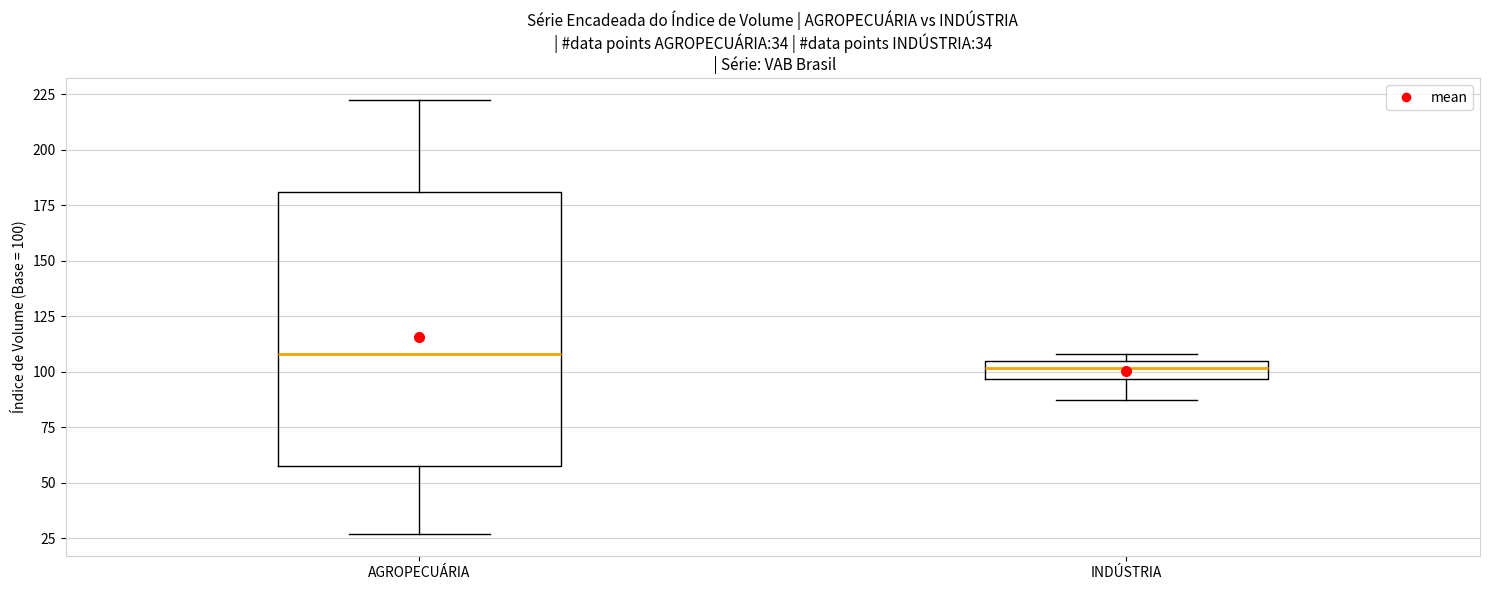

Which box is the tallest, from its lower edge to its upper edge?

AGROPECUÁRIA